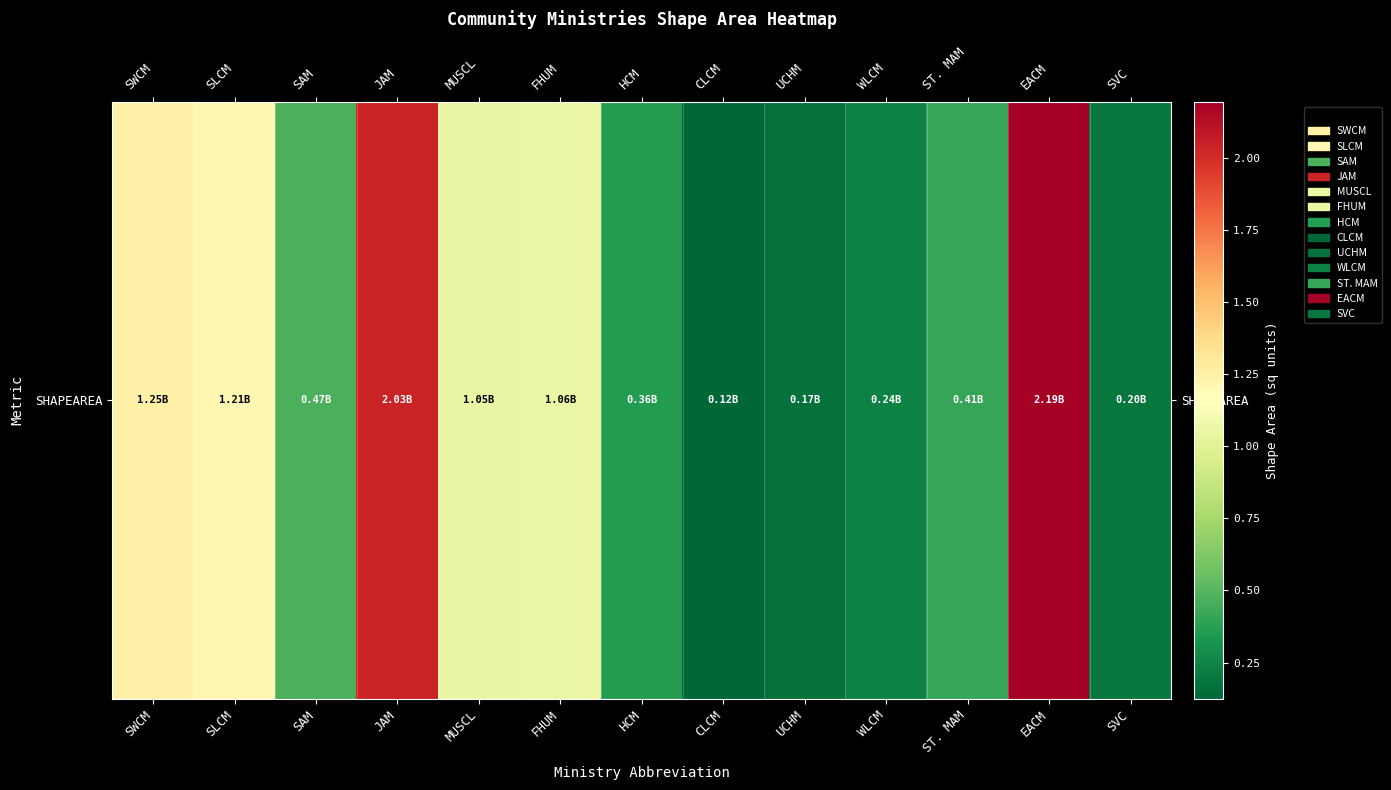

At which label does the data first exceed 465505329?

SWCM